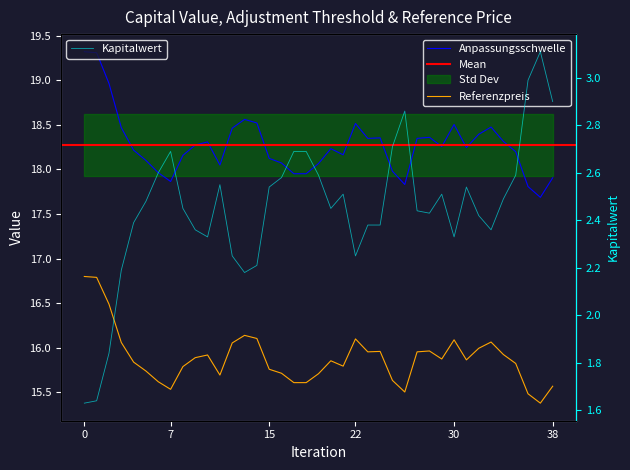

Which series has the largest total across all categories?

Anpassungsschwelle